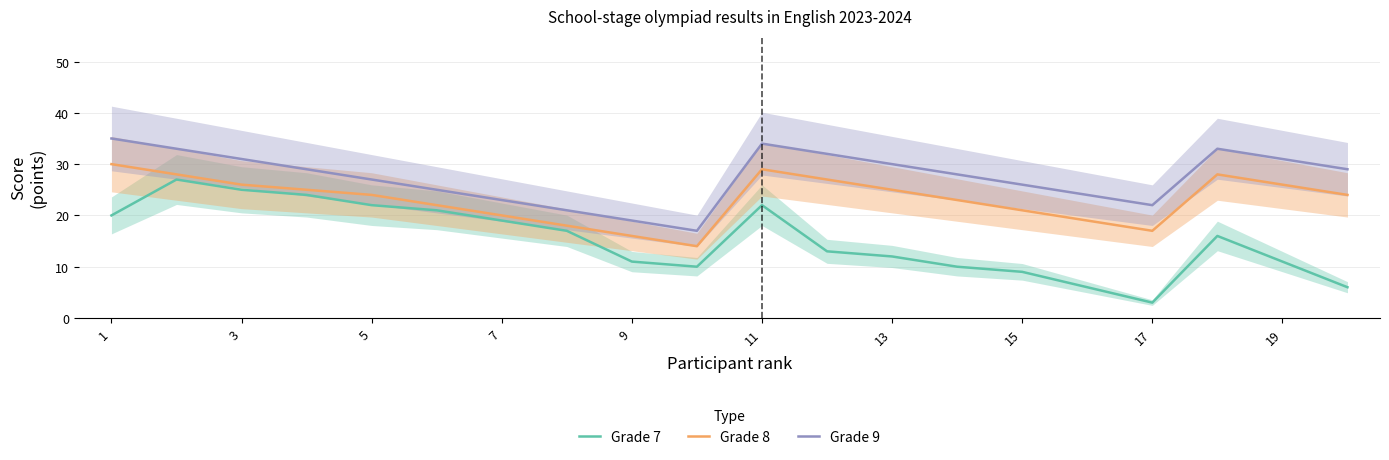

Rank the series by their maximum value, from lowest to highest.

Grade 7, Grade 8, Grade 9